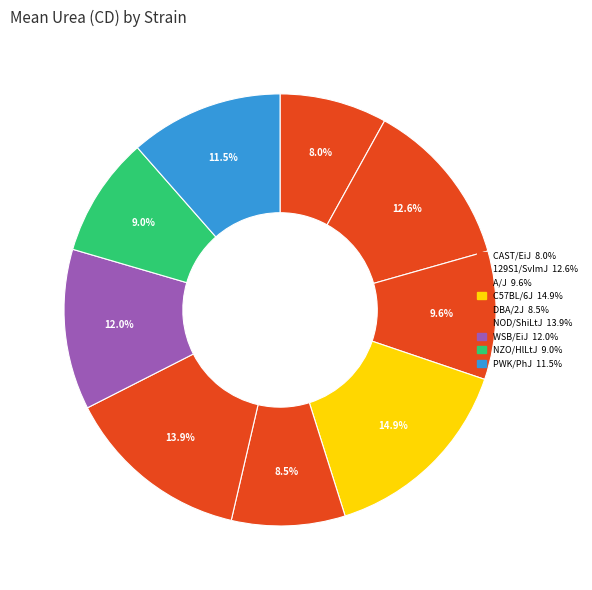

To the nearest percent, what portion does A/J represent?

10%